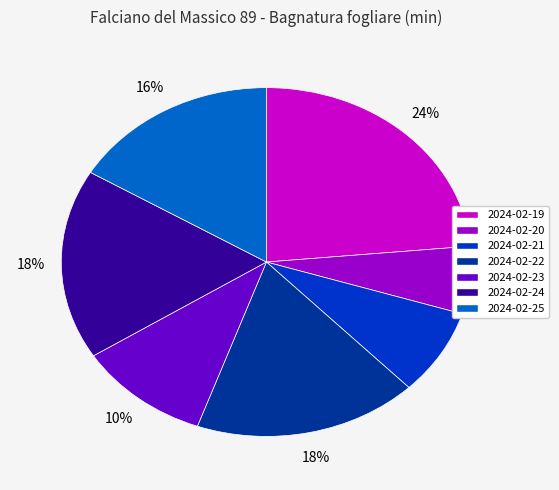

Is there any slice that represents more than half of the pie?

No